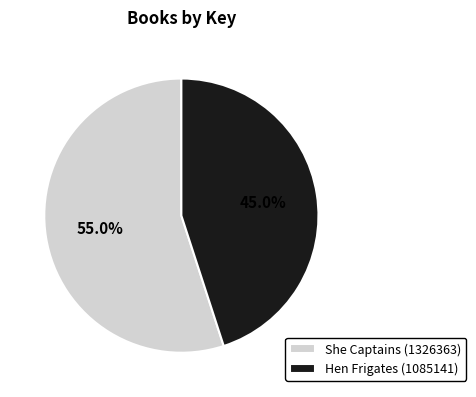

How many slices are in this pie chart?

2